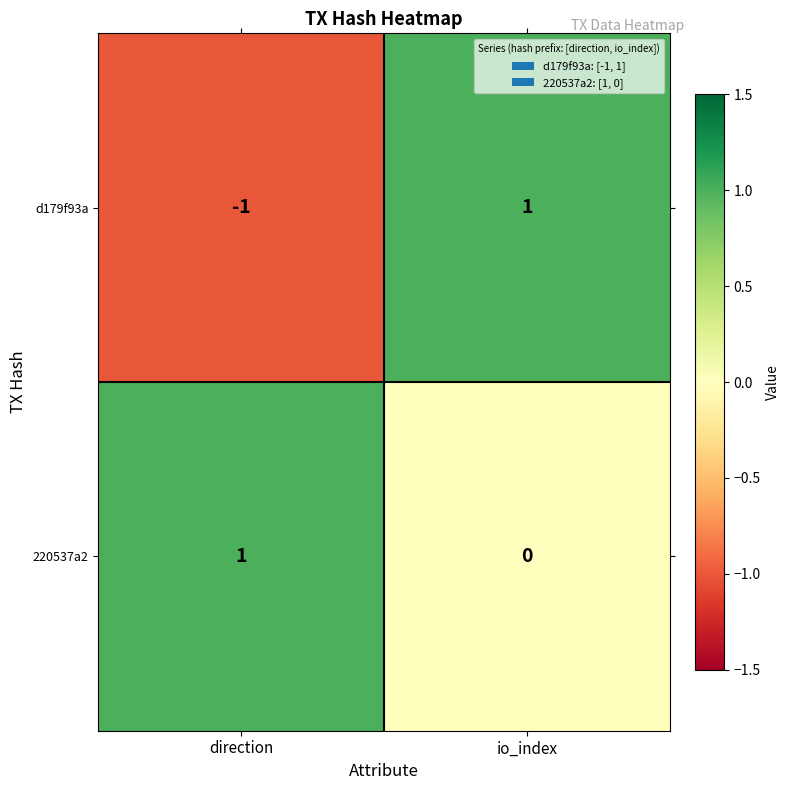

Reading right to left, list all the values displayed in this chart.

d179f93a: io_index=1	direction=-1
220537a2: io_index=0	direction=1